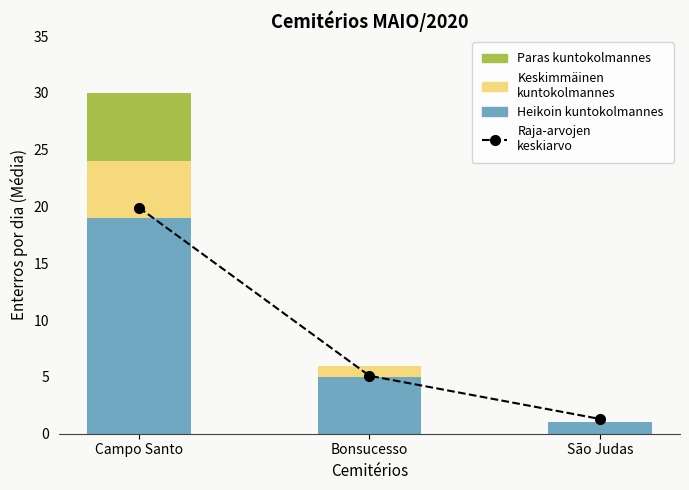

What is the minimum value for Heikoin kuntokolmannes?

1.0